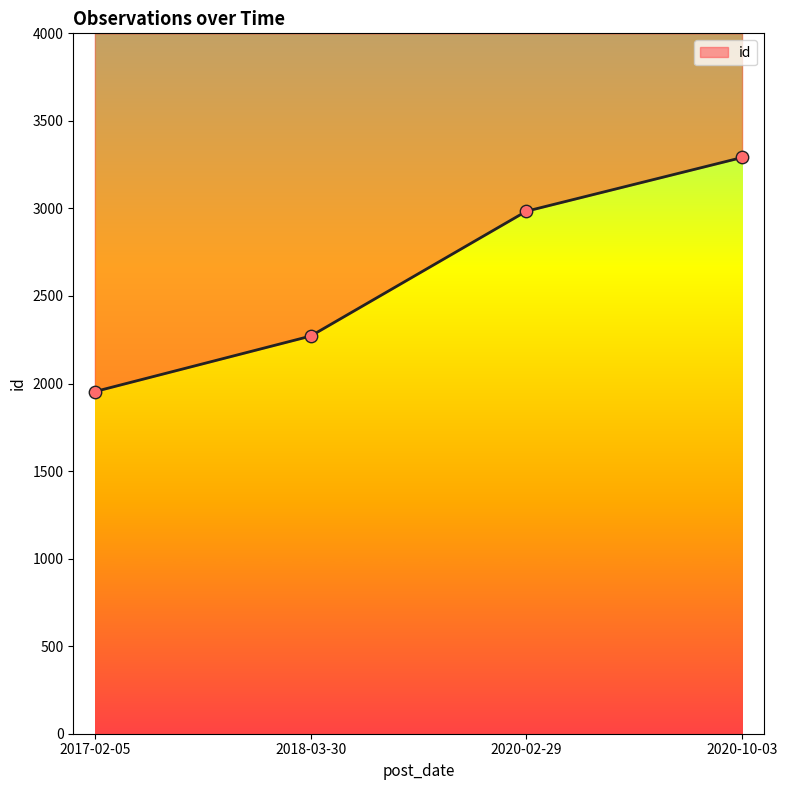

What is the ratio of the value at 2020-10-03 to the value at 2017-02-05?

1.7